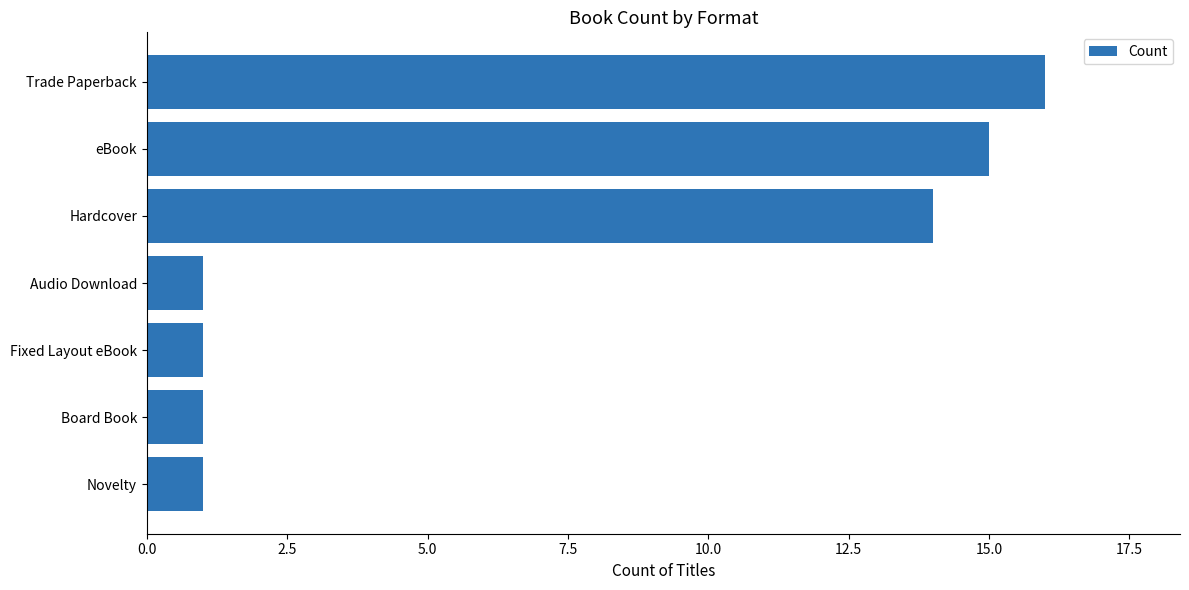

At which label is the value closest to 8?

Hardcover